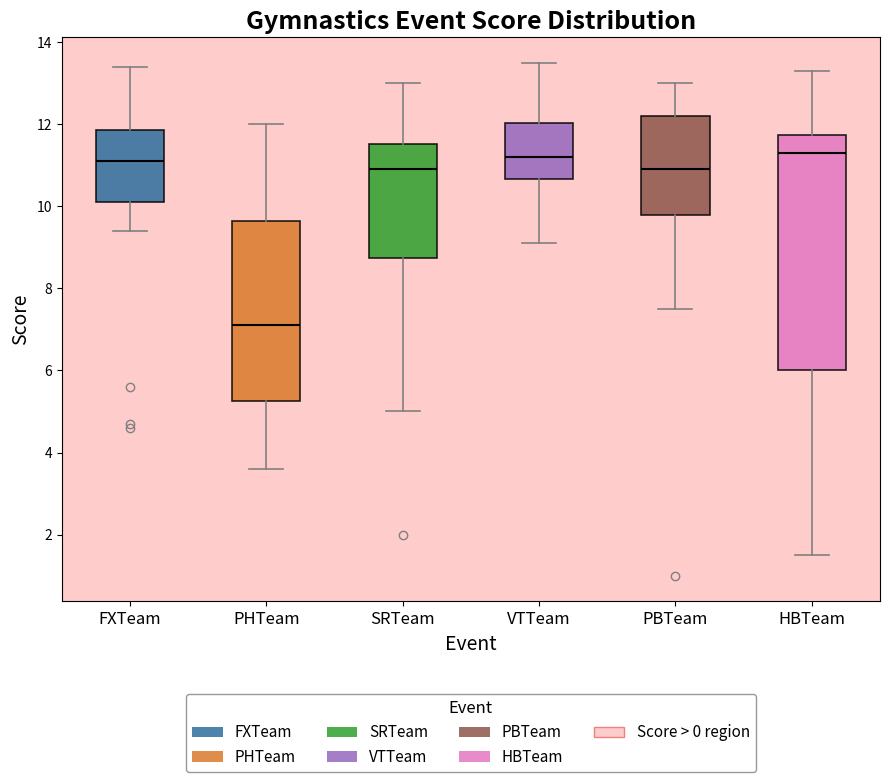

Reading left to right, read every box against the y-axis: the position of its median line, the range the box covers, and the ends of its whiskers. The values are not printed on the chart, so give them approximately, as read against the axis.

FXTeam: median 11.2, box 10.2 to 11.8, whiskers 9.4 to 13.4
PHTeam: median 7.2, box 5.2 to 9.6, whiskers 3.6 to 12.0
SRTeam: median 11.0, box 8.8 to 11.6, whiskers 5.0 to 13.0
VTTeam: median 11.2, box 10.6 to 12.0, whiskers 9.2 to 13.6
PBTeam: median 11.0, box 9.8 to 12.2, whiskers 7.6 to 13.0
HBTeam: median 11.4, box 6.0 to 11.8, whiskers 1.6 to 13.4